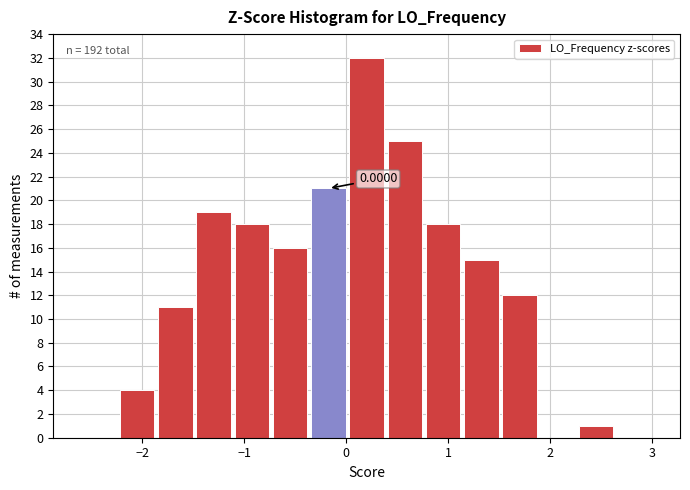

Read against the x-axis, roughly where is the centre of the tallest bar?

0.2